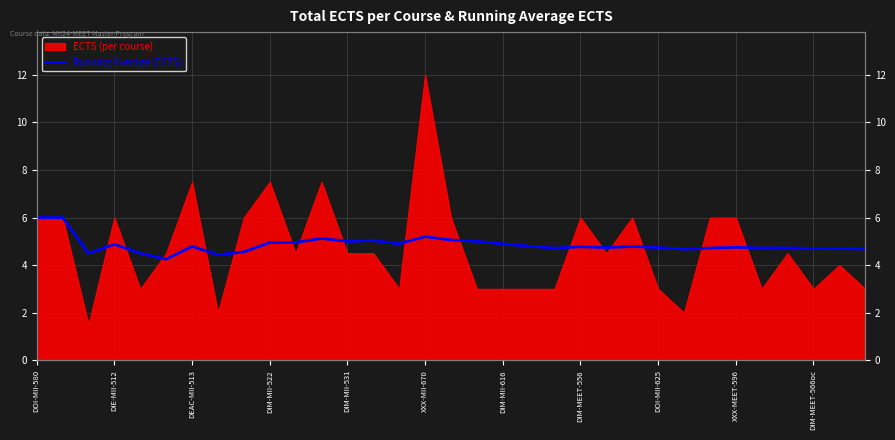

How many lines are shown in the chart?

1